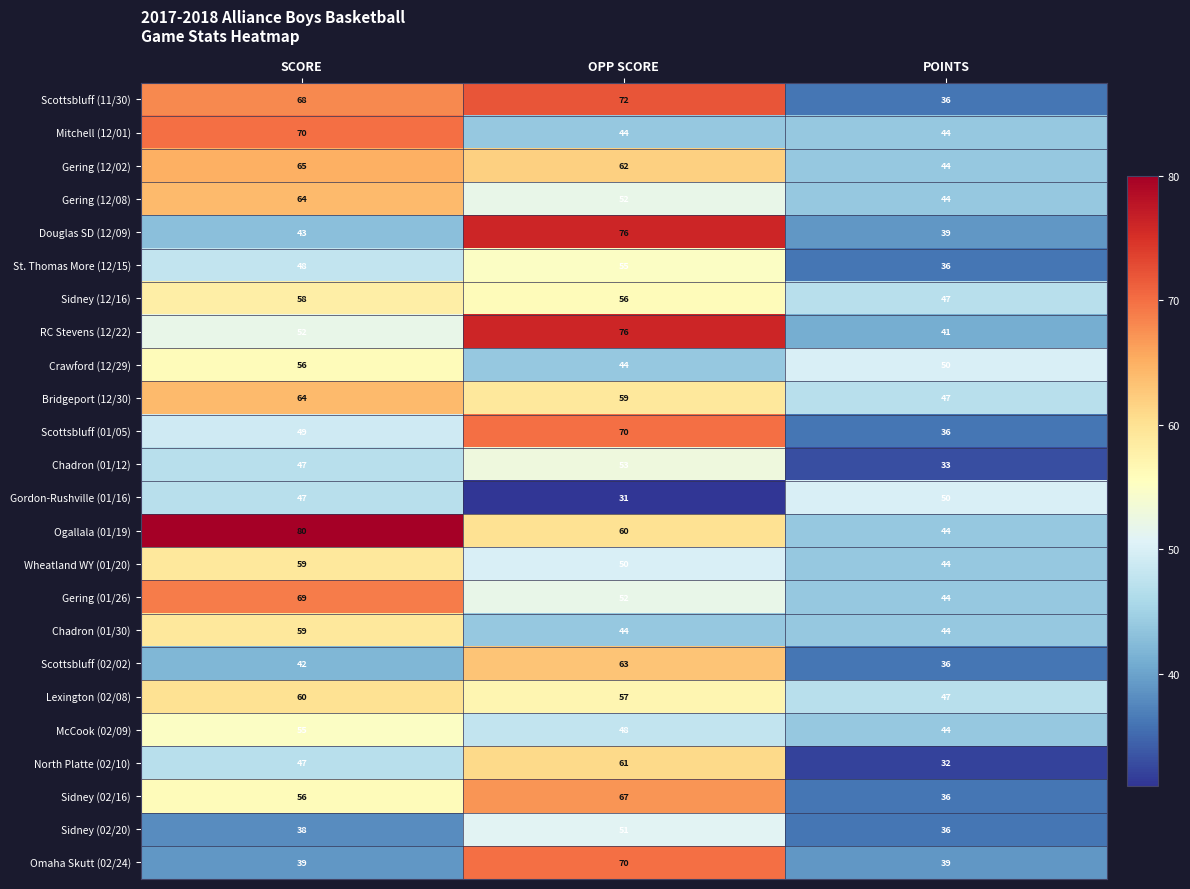

Rank the categories by Crawford (12/29) value from highest to lowest.

SCORE, POINTS, OPP SCORE